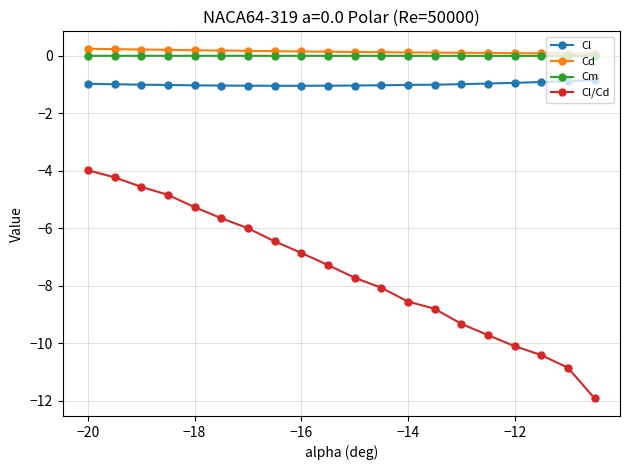

True or false: Cl and Cd intersect in this chart.

False